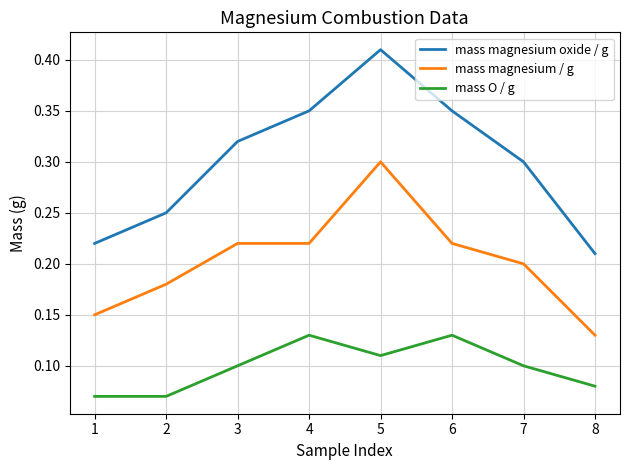

Rank the series by their maximum value, from lowest to highest.

mass O / g, mass magnesium / g, mass magnesium oxide / g